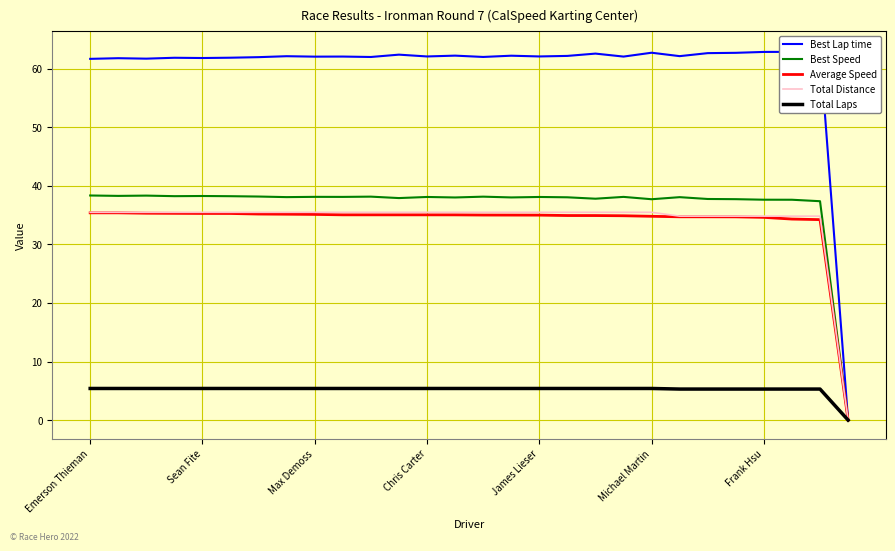

True or false: Average Speed and Best Speed cross at least once.

False